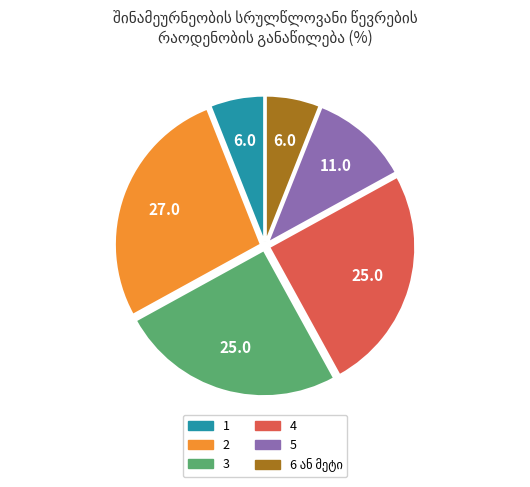

Combined, do 2 and 1 account for over 50%?

No